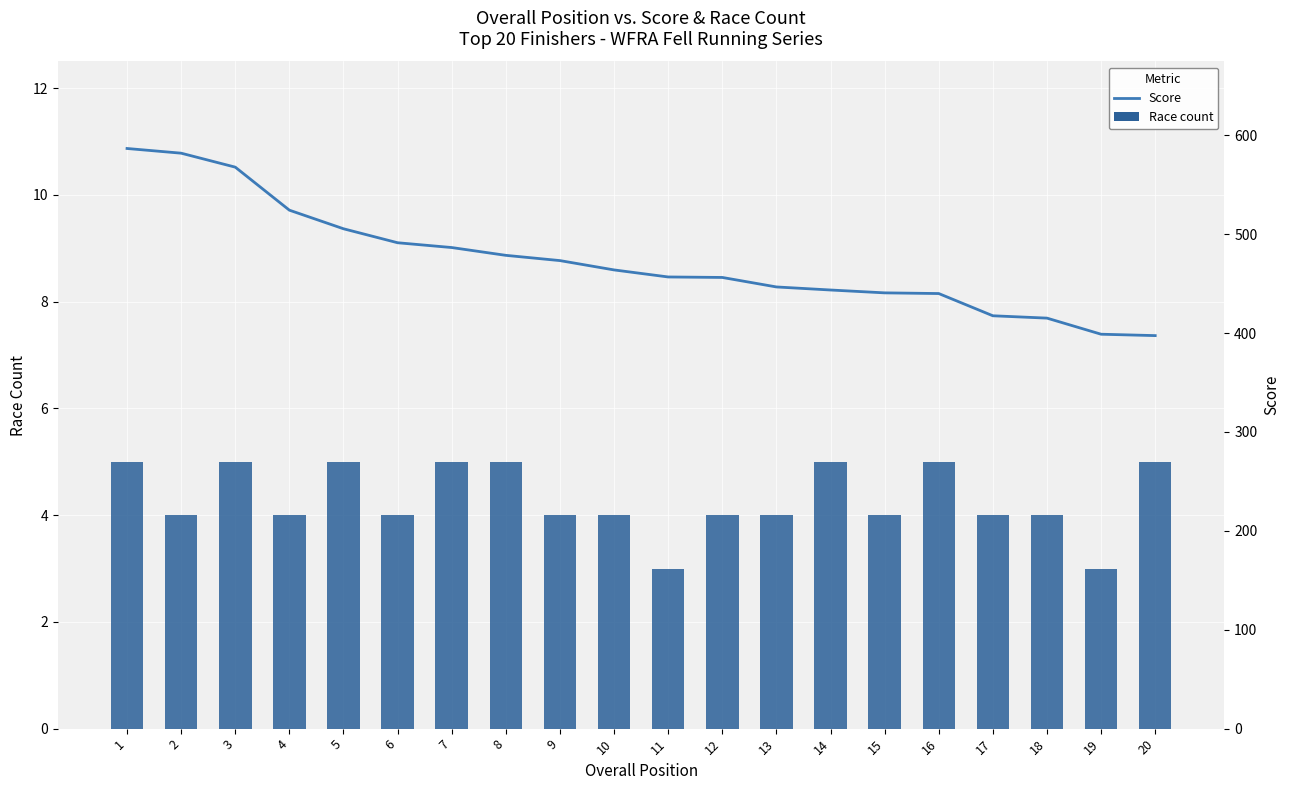

Rank the categories by Score value from lowest to highest.

20, 19, 18, 17, 16, 15, 14, 13, 12, 11, 10, 9, 8, 7, 6, 5, 4, 3, 2, 1